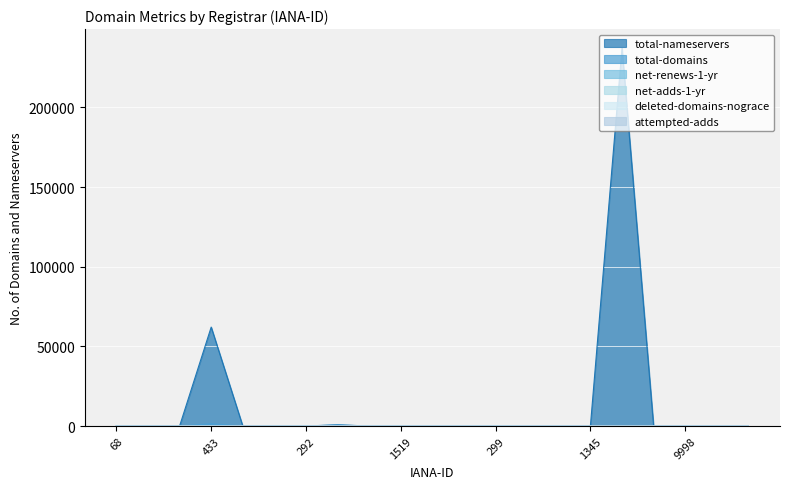

At which label does net-adds-1-yr reach its peak?

433